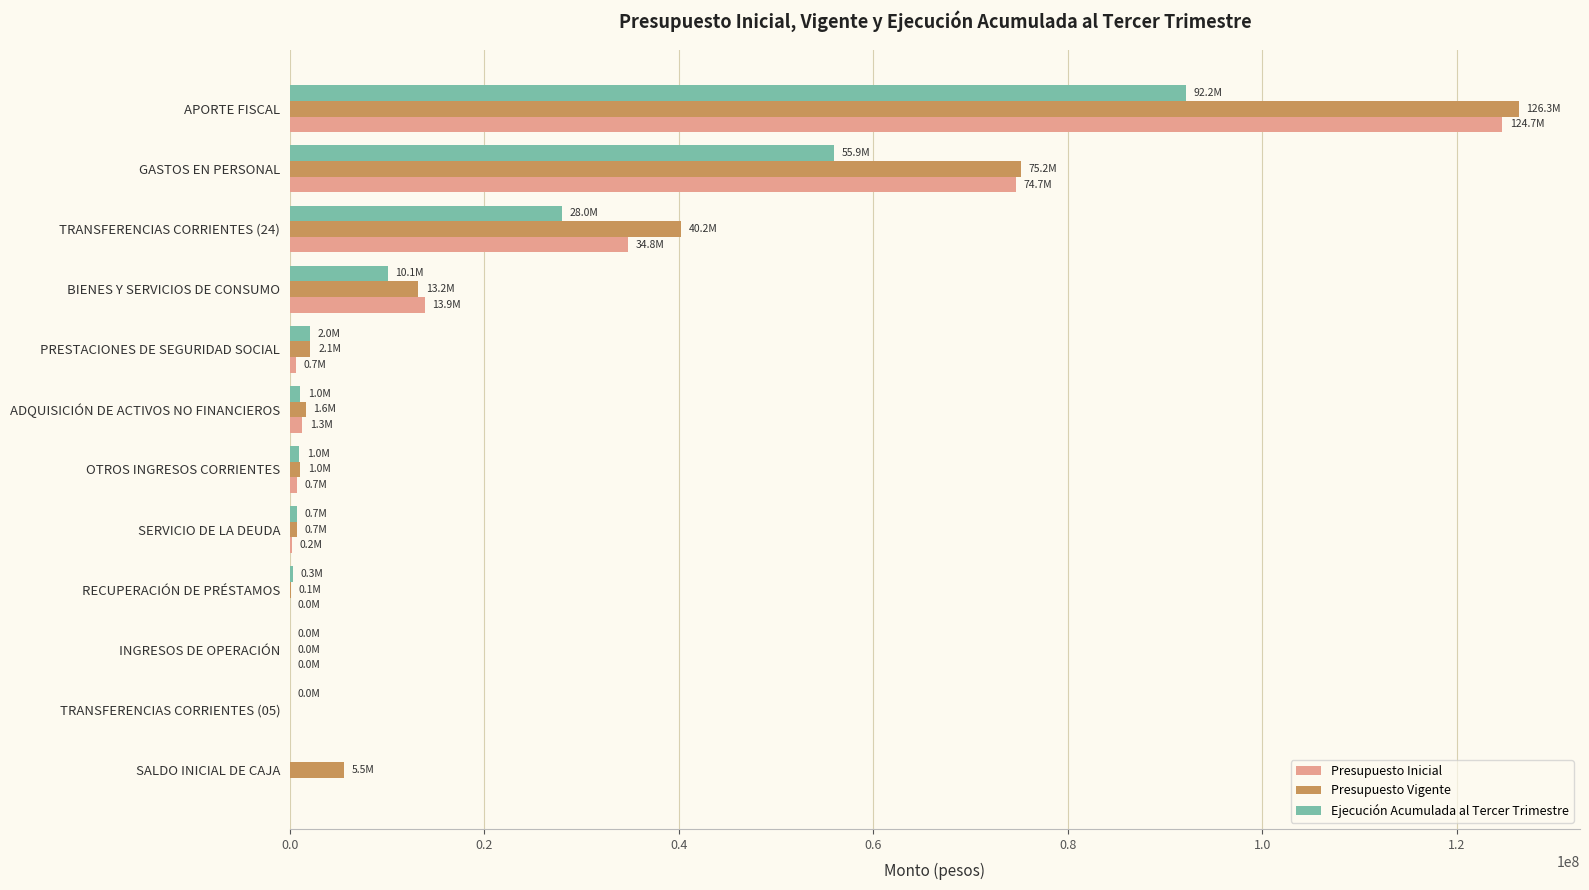

At which category is the sum across all series the highest?

APORTE FISCAL